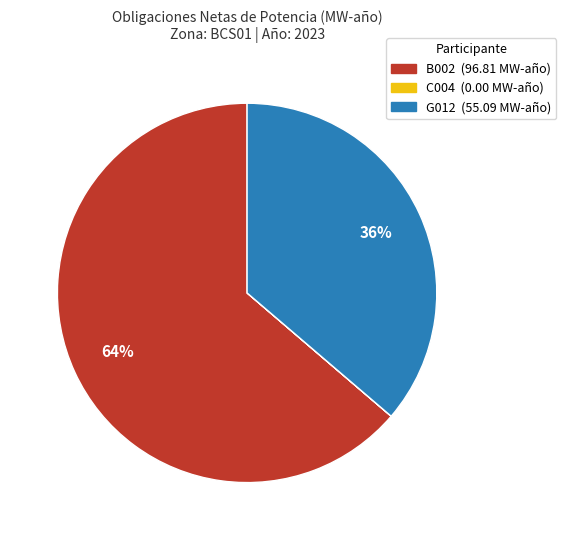

Which category has the biggest portion of the pie?

B002